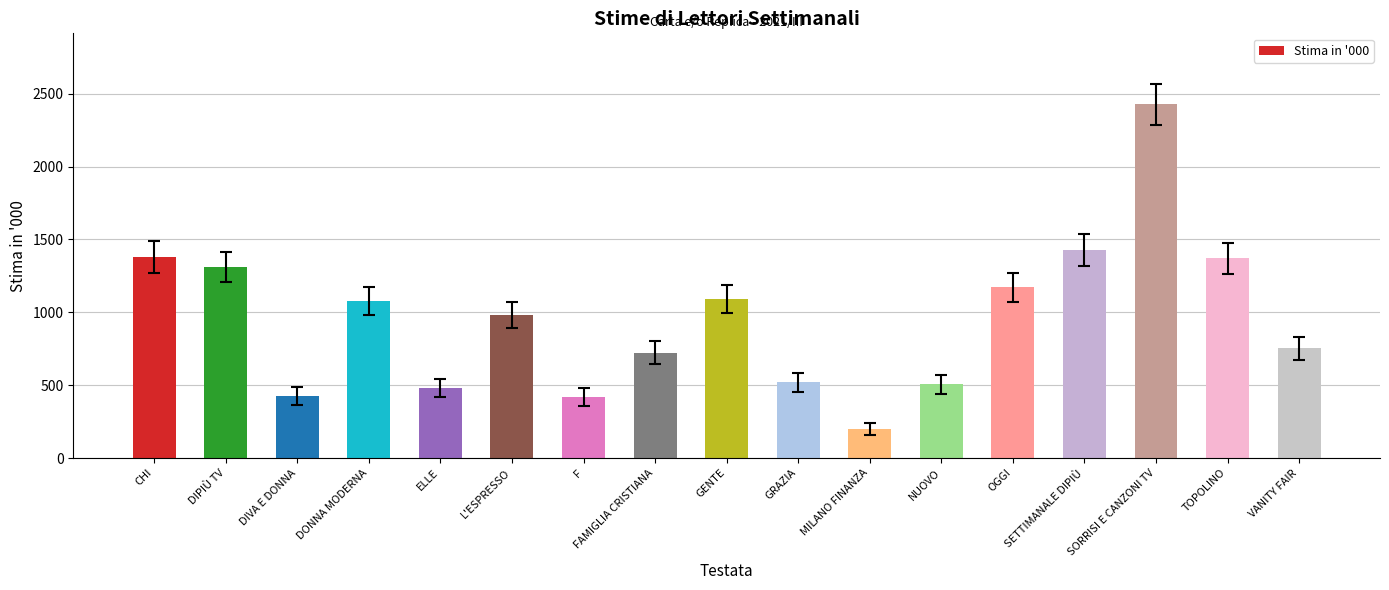

Which has a higher value, L'ESPRESSO or MILANO FINANZA?

L'ESPRESSO